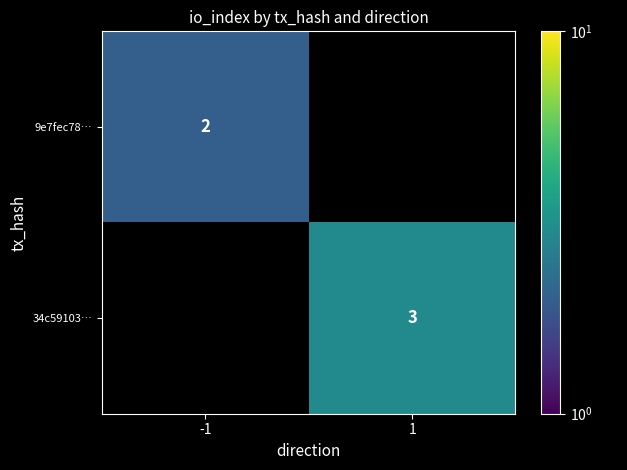

Is it true that 34c59103… equals 4 at 1?

False